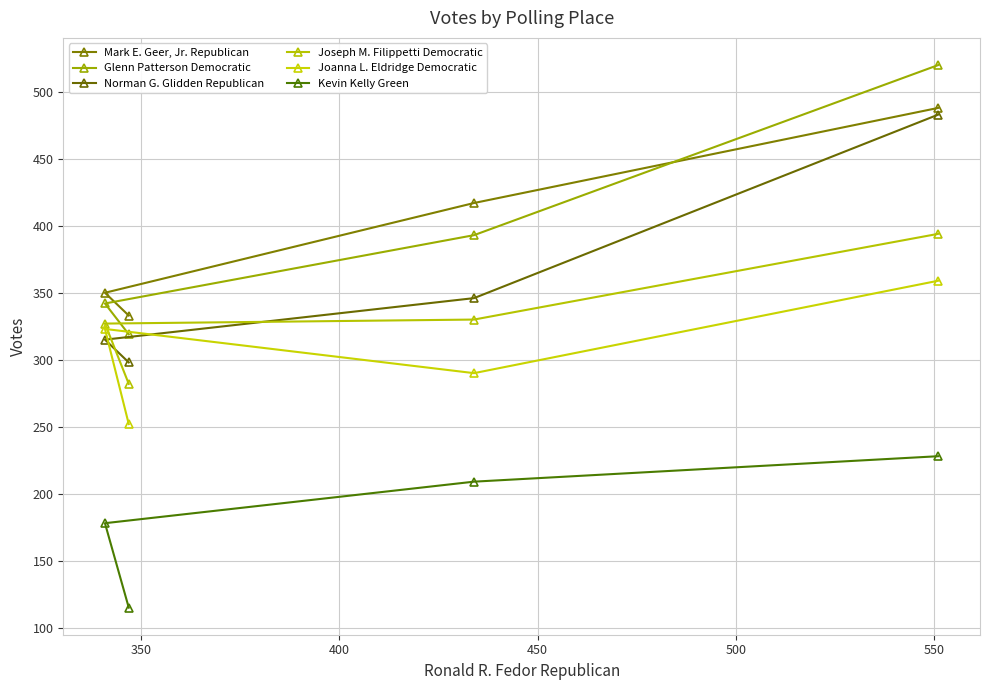

Count the Kevin Kelly Green values in the range 178 to 228.

3